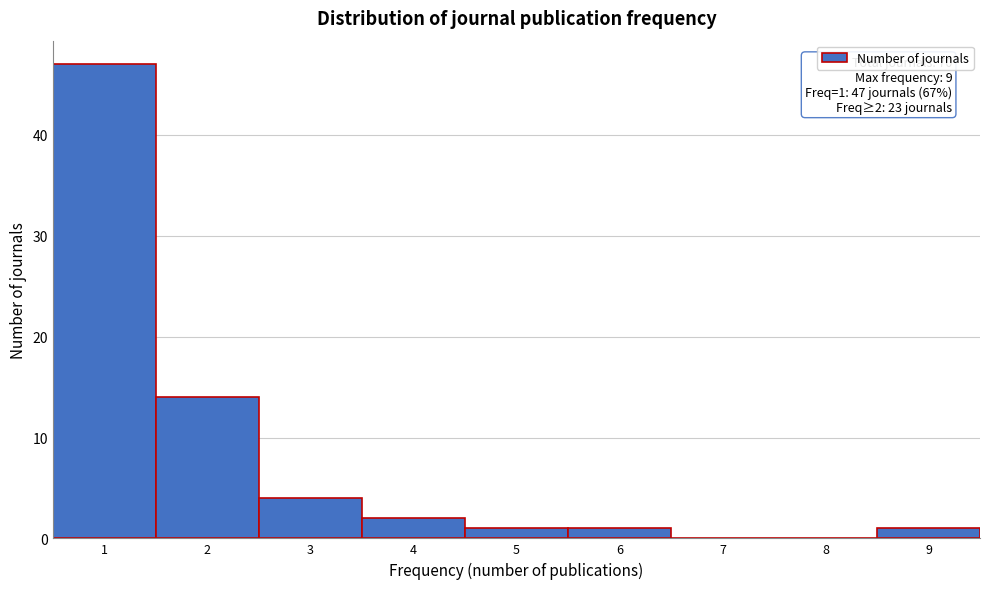

Which range on the x-axis has the tallest bar?

0.5 to 1.5